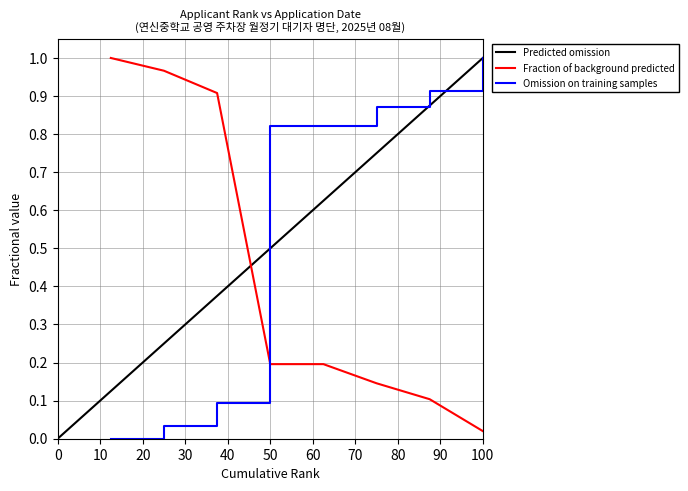

What is the difference between the second highest and second lowest values?

0.9